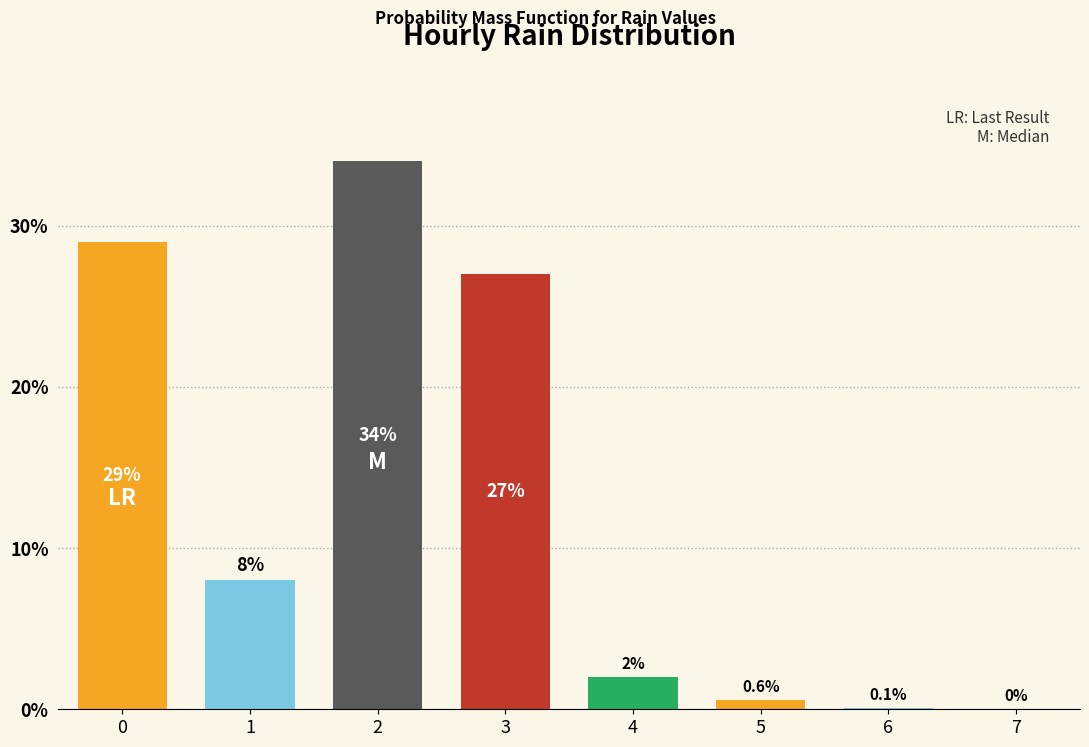

Reading left to right, list all the values displayed in this chart.

0=29.0	1=8.0	2=34.0	3=27.0	4=2.0	5=0.6	6=0.1	7=0.0